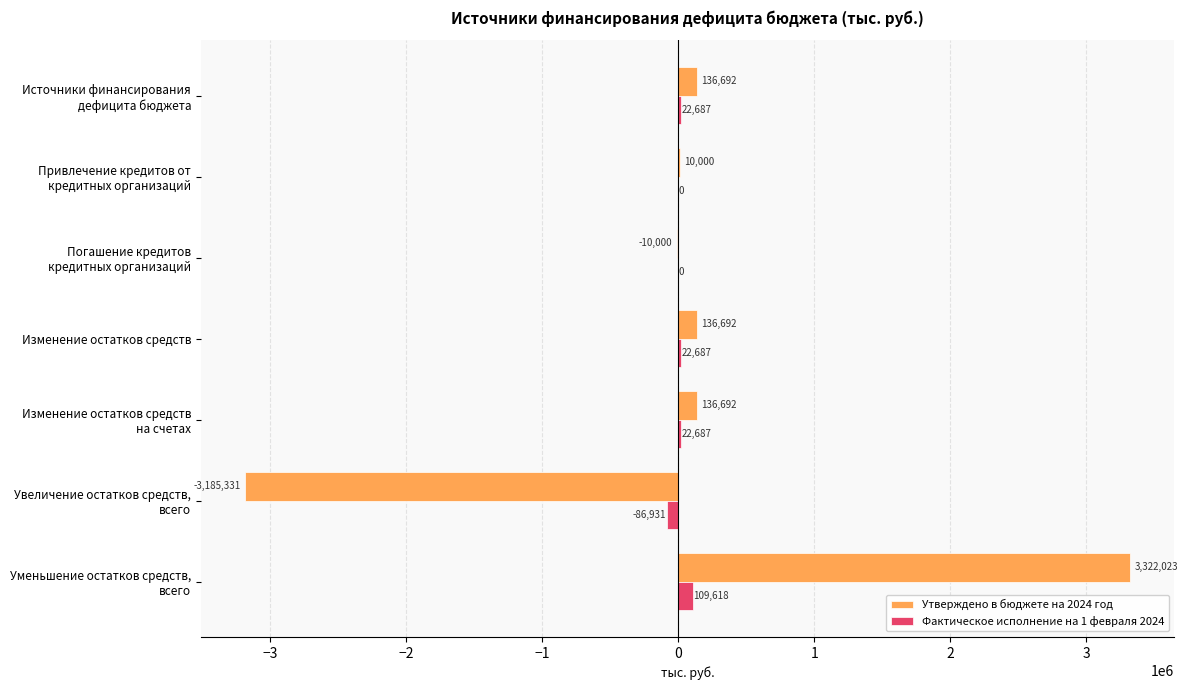

What is the maximum value shown in the chart?

3322023.5